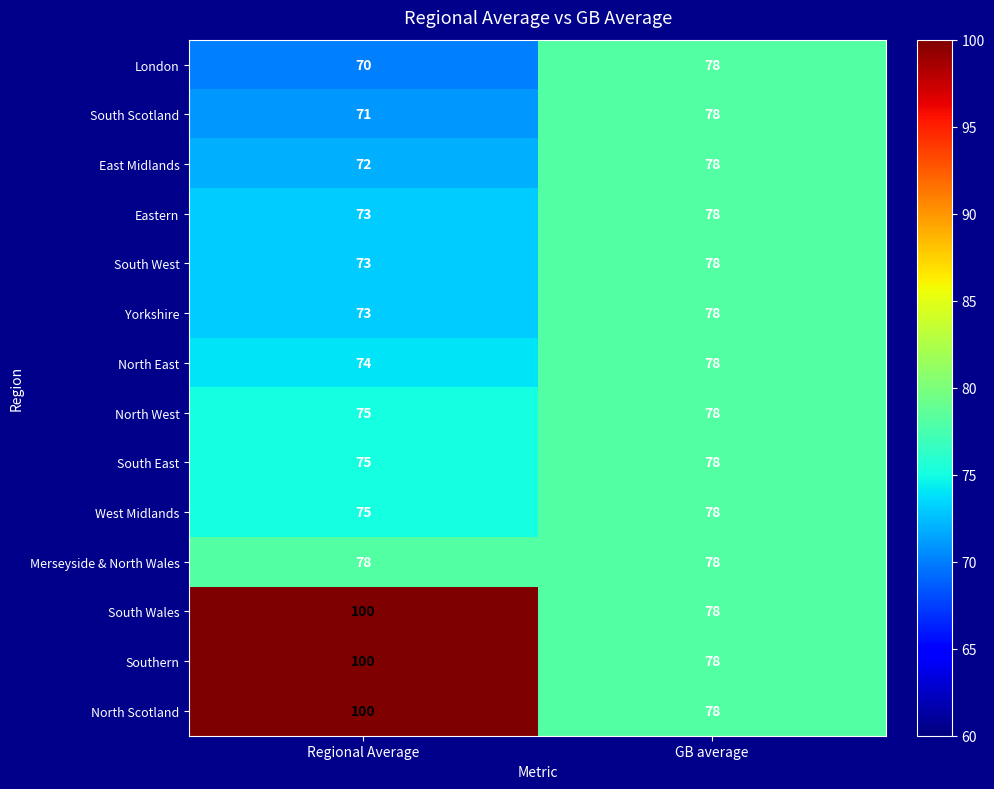

How many distinct data groups are displayed?

14